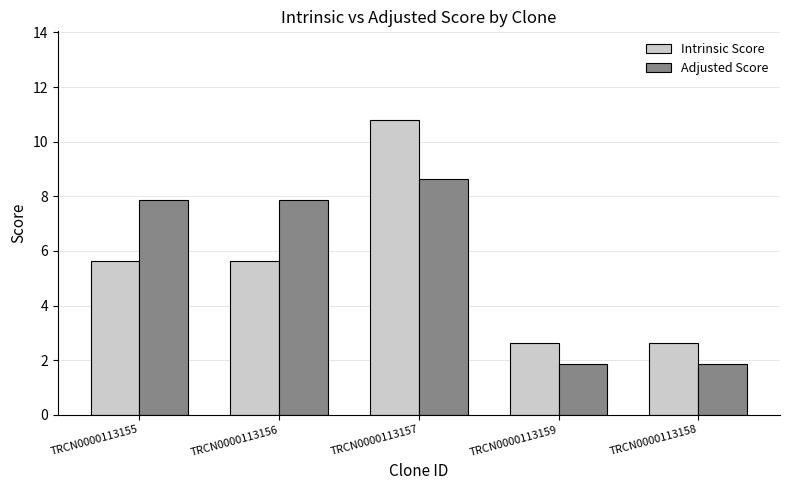

What are all the series names shown in the legend?

Intrinsic Score, Adjusted Score